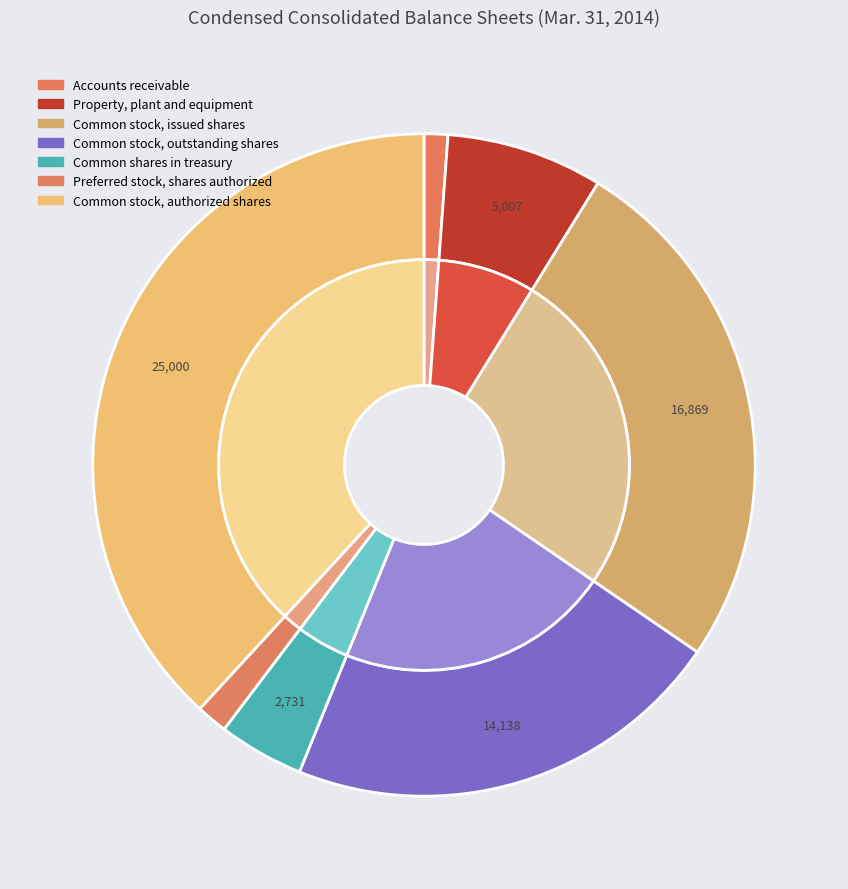

How many slices are in this pie chart?

7